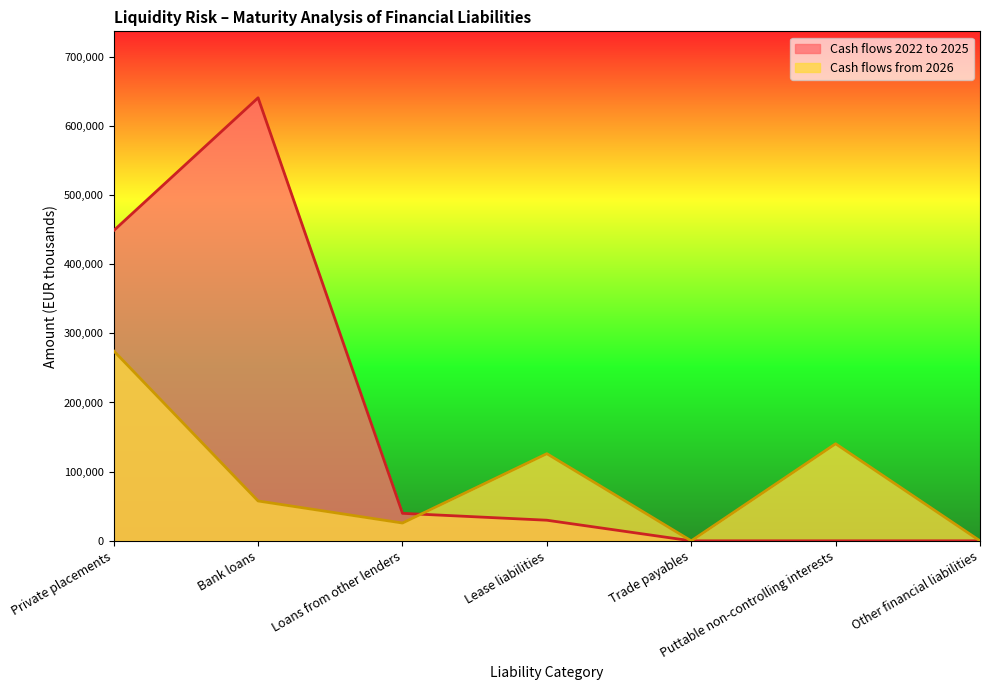

What is the difference between the Cash flows 2022 to 2025 values at Private placements and Bank loans?

191974